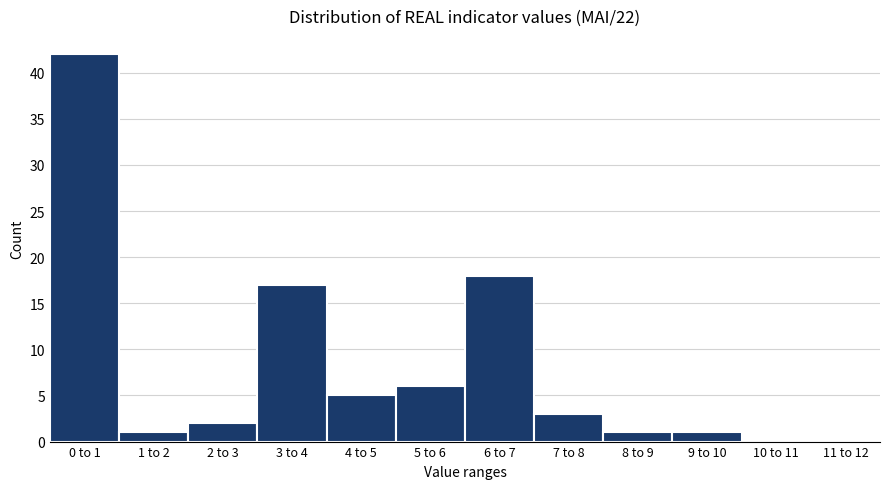

Reading right to left, what are all the values shown in this chart?

11 to 12=0	10 to 11=0	9 to 10=1	8 to 9=1	7 to 8=3	6 to 7=18	5 to 6=6	4 to 5=5	3 to 4=17	2 to 3=2	1 to 2=1	0 to 1=42